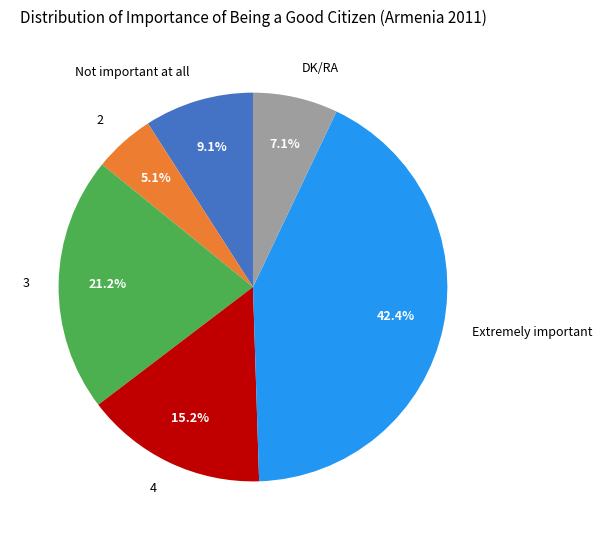

To the nearest percent, what is the combined percentage of 2 and Extremely important?

47%